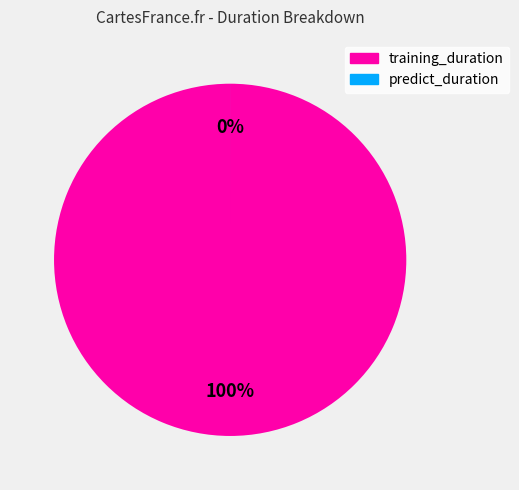

How many segments does this pie chart have?

2